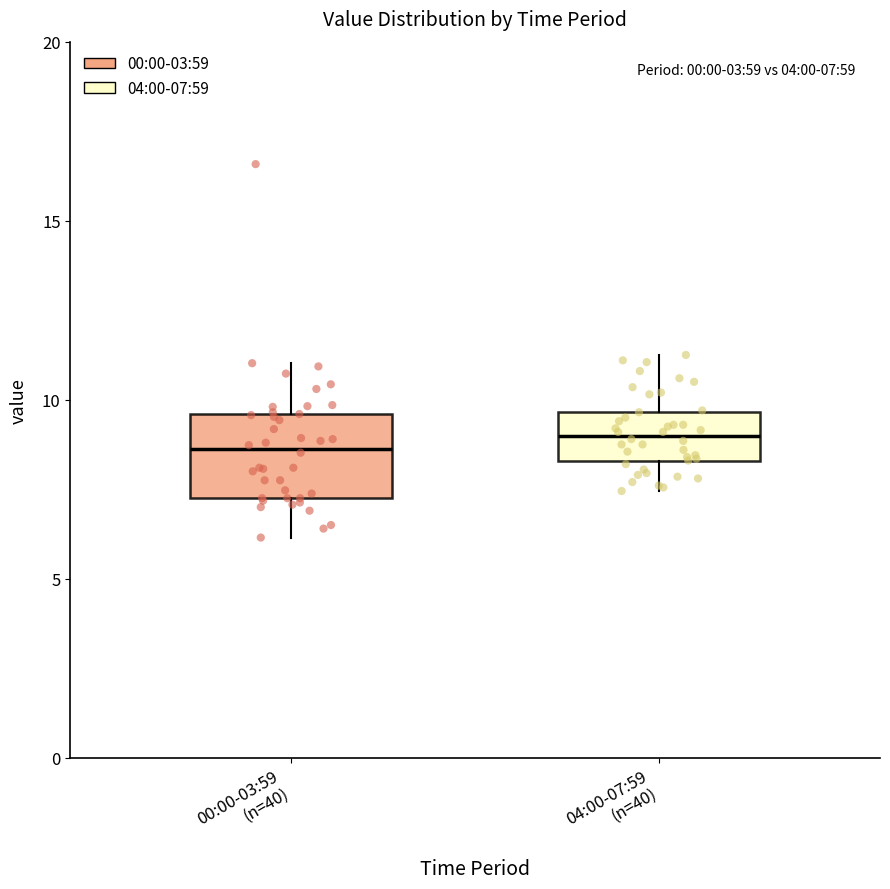

Comparing the boxes themselves (not the whiskers), which one is the tallest?

00:00-03:59 (n=40)